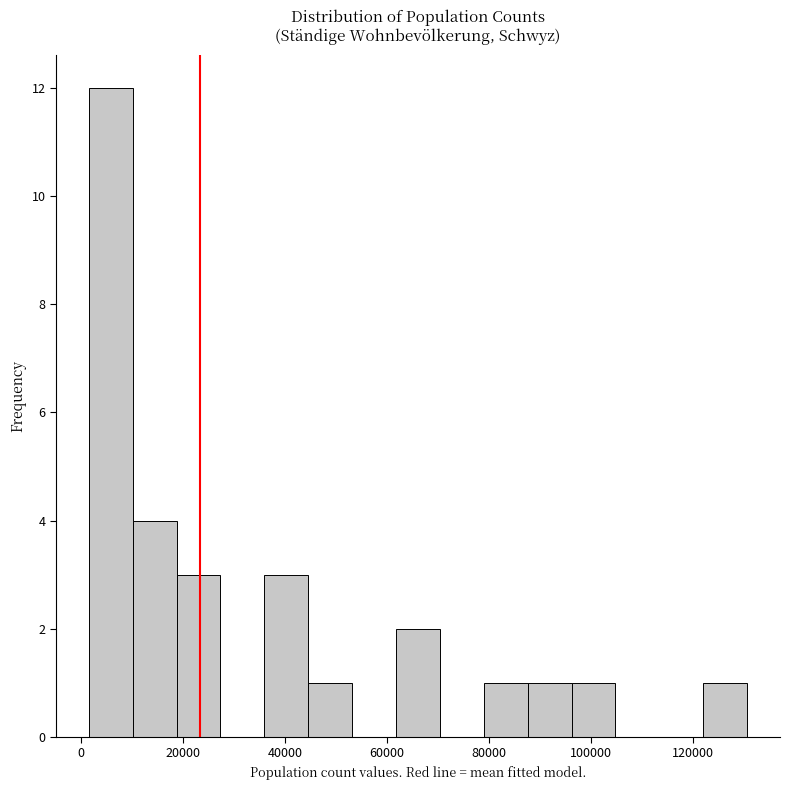

What is the height of the bar covering 10000 to 18000 on the x-axis? Neither the bar edges nor the heights are printed on the chart, so give them approximately, as read against the axes.

4